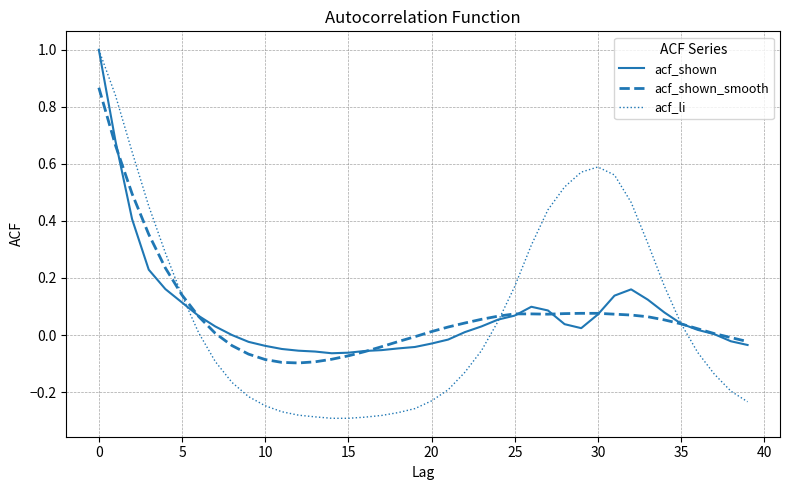

What is the greatest value displayed?

1.0